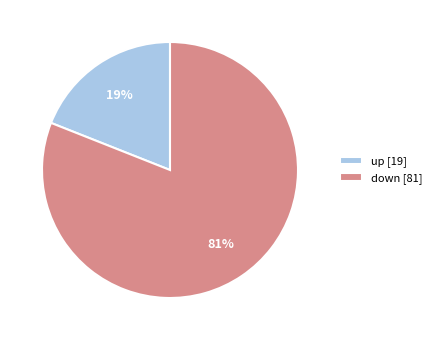

How many segments does this pie chart have?

2